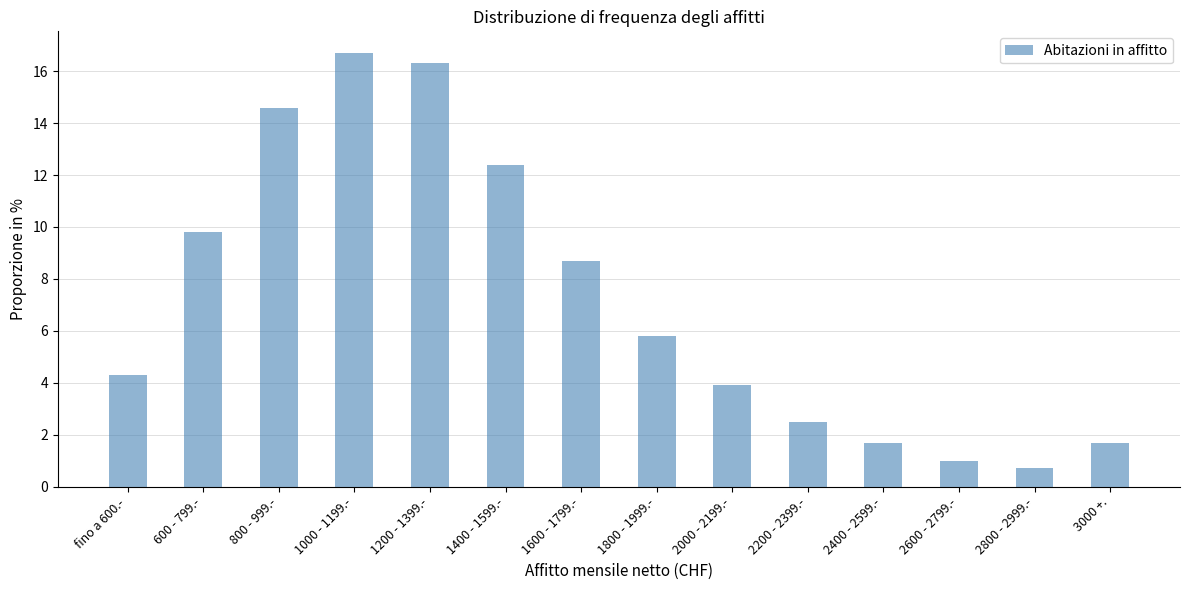

Reading left to right, what are all the values shown in this chart?

fino a 600.-=4.3	600 - 799.-=9.8	800 - 999.-=14.6	1000 - 1199.-=16.7	1200 - 1399.-=16.3	1400 - 1599.-=12.4	1600 - 1799.-=8.7	1800 - 1999.-=5.8	2000 - 2199.-=3.9	2200 - 2399.-=2.5	2400 - 2599.-=1.7	2600 - 2799.-=1.0	2800 - 2999.-=0.7	3000 +.=1.7